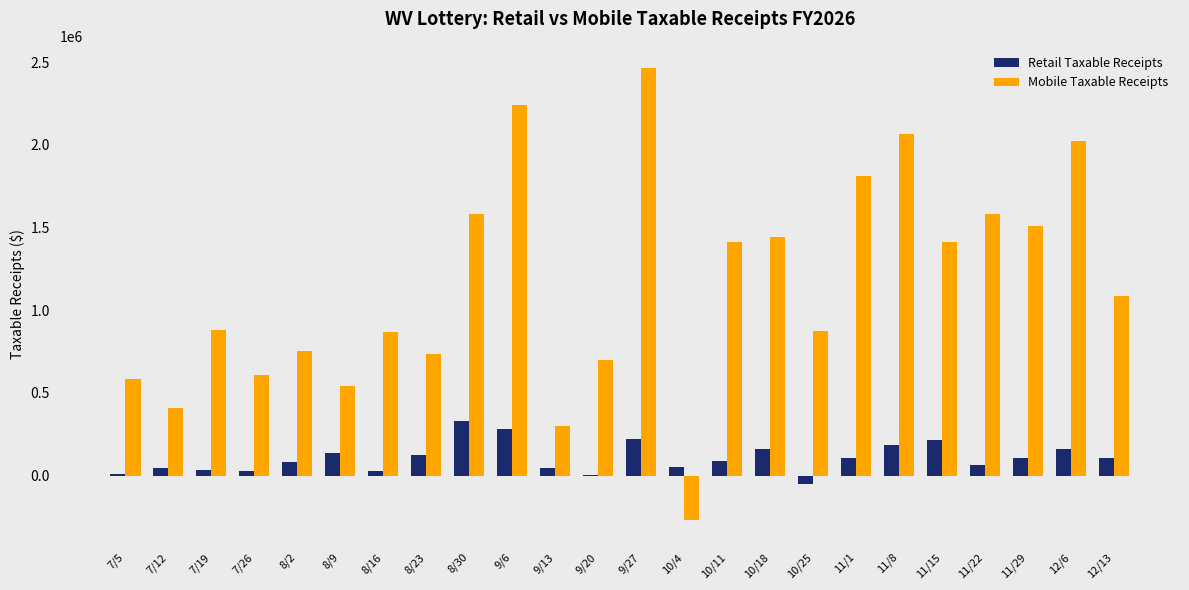

Is the value of Mobile Taxable Receipts at 8/9 greater than the value of Retail Taxable Receipts at 8/9?

Yes